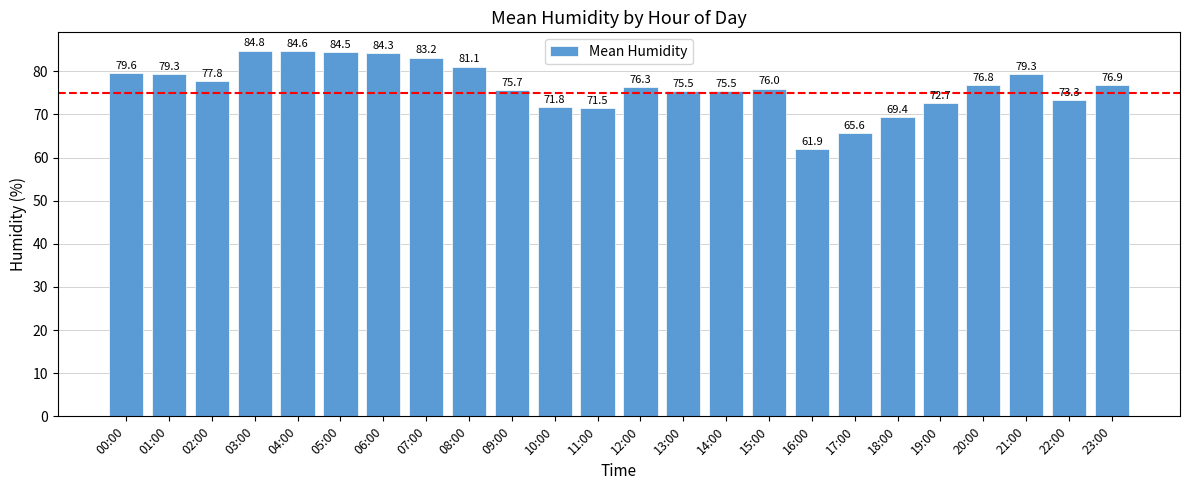

Which has a higher value, 15:00 or 11:00?

15:00